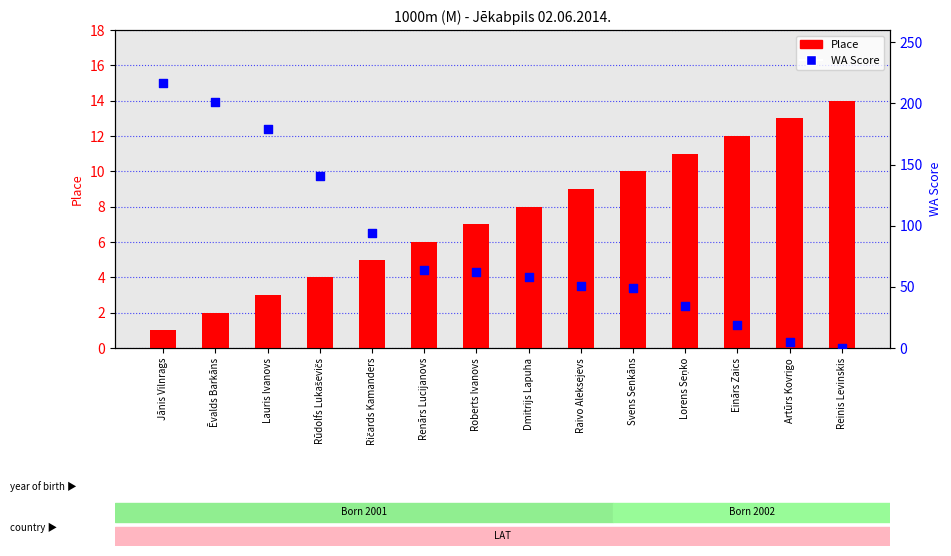

Which series has the largest Y range (max minus min)?

WA Score